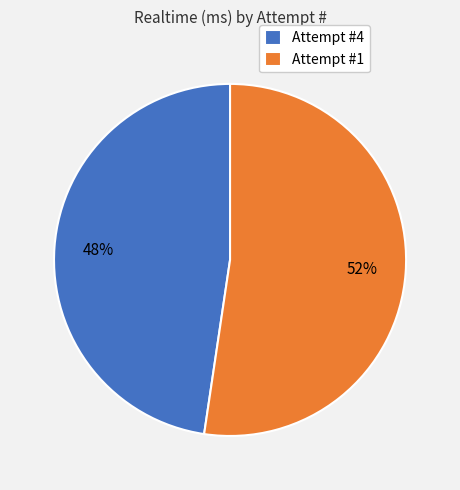

What is the ratio of the value at Attempt #1 to the value at Attempt #4?

1.1